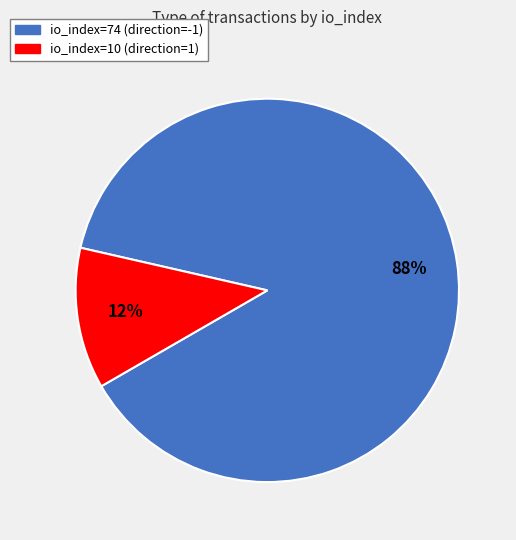

Do io_index=10 (direction=1) and io_index=74 (direction=-1) together represent more than half of the pie?

Yes